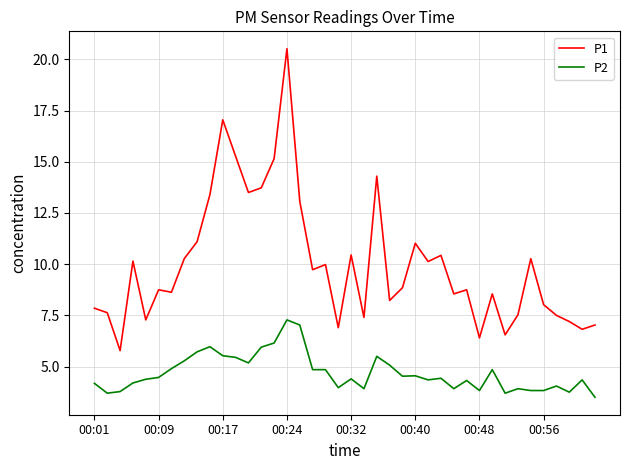

Which series has the largest range (max minus min)?

P1